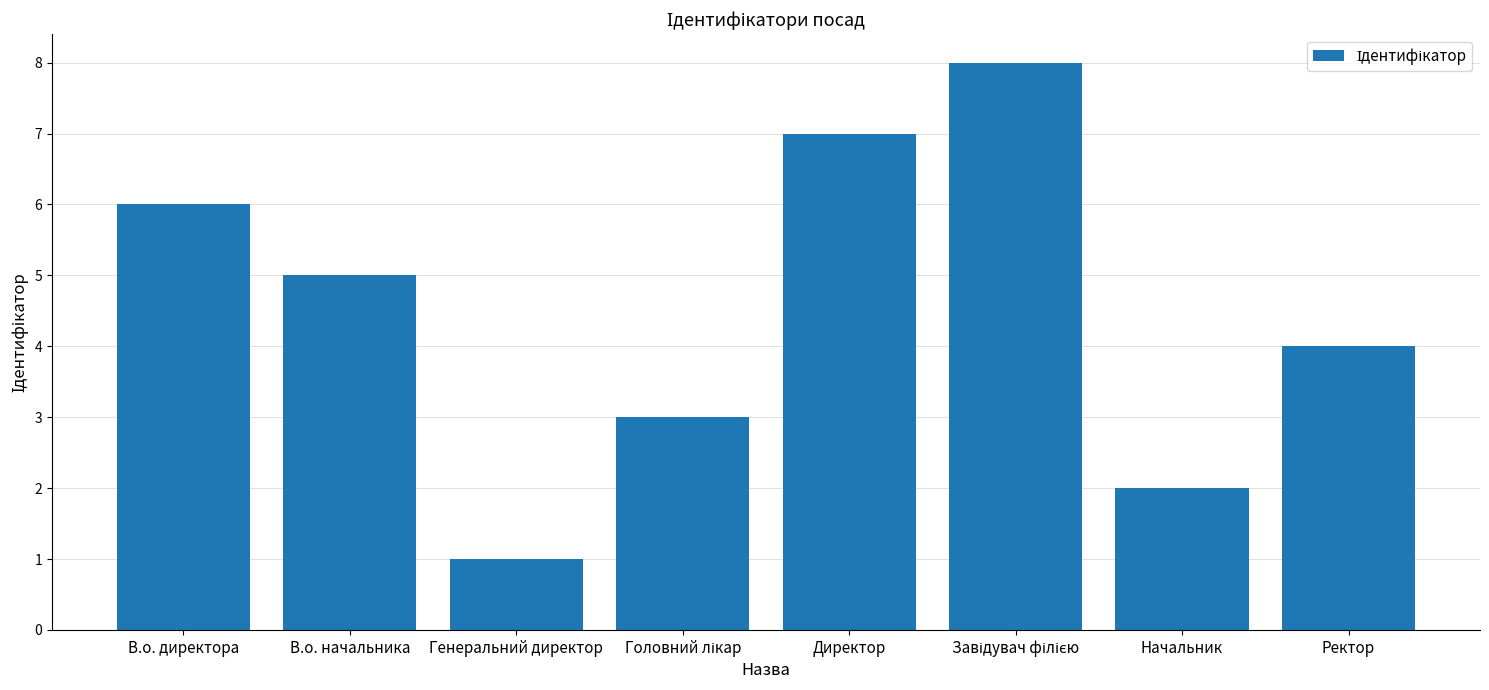

Count the number of categories in the chart.

8